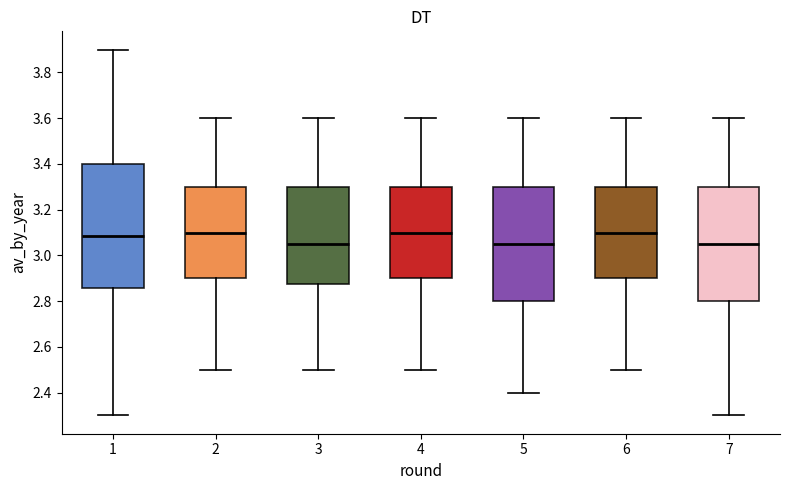

Reading left to right, read every box against the y-axis: the position of its median line, the range the box covers, and the ends of its whiskers. The values are not printed on the chart, so give them approximately, as read against the axis.

1: median 3.08, box 2.86 to 3.40, whiskers 2.30 to 3.90
2: median 3.10, box 2.90 to 3.30, whiskers 2.50 to 3.60
3: median 3.06, box 2.88 to 3.30, whiskers 2.50 to 3.60
4: median 3.10, box 2.90 to 3.30, whiskers 2.50 to 3.60
5: median 3.06, box 2.80 to 3.30, whiskers 2.40 to 3.60
6: median 3.10, box 2.90 to 3.30, whiskers 2.50 to 3.60
7: median 3.06, box 2.80 to 3.30, whiskers 2.30 to 3.60